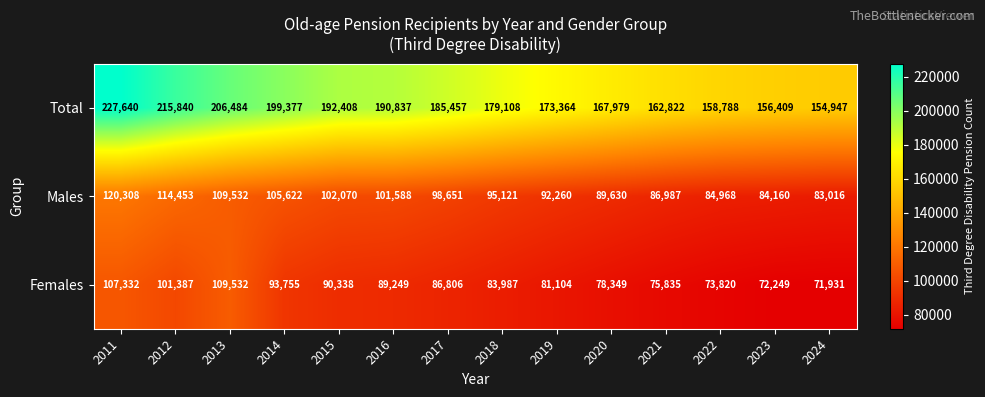

How many categories are shown in the chart?

14